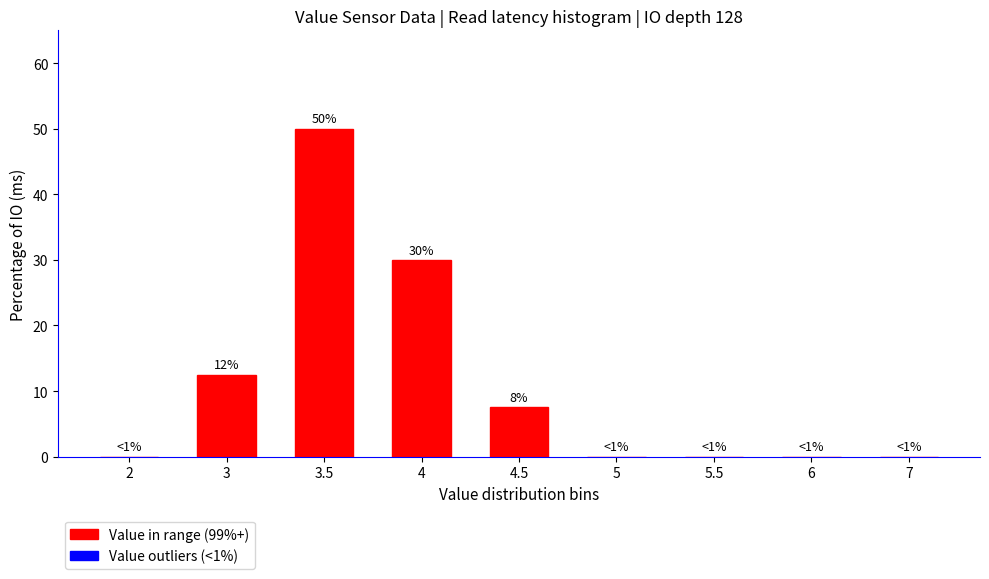

Reading left to right, extract all data points from this chart.

2=0.0	3=12.5	3.5=50.0	4=30.0	4.5=7.5	5=0.0	5.5=0.0	6=0.0	7=0.0